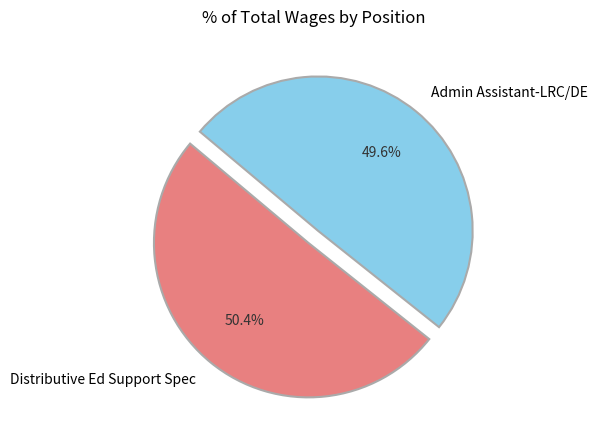

Which category has the smallest portion of the pie?

Admin Assistant-LRC/DE